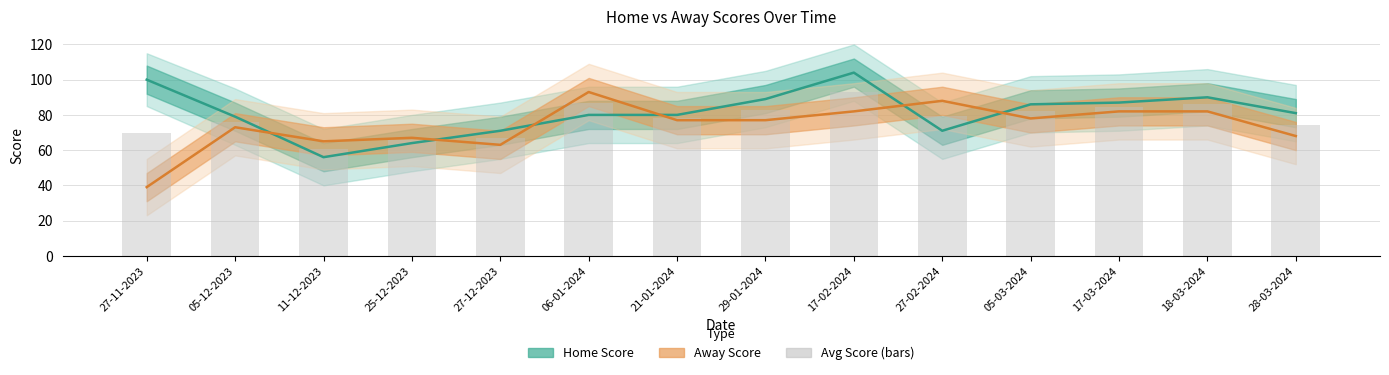

Which has a higher value, 25-12-2023 or 05-12-2023?

05-12-2023